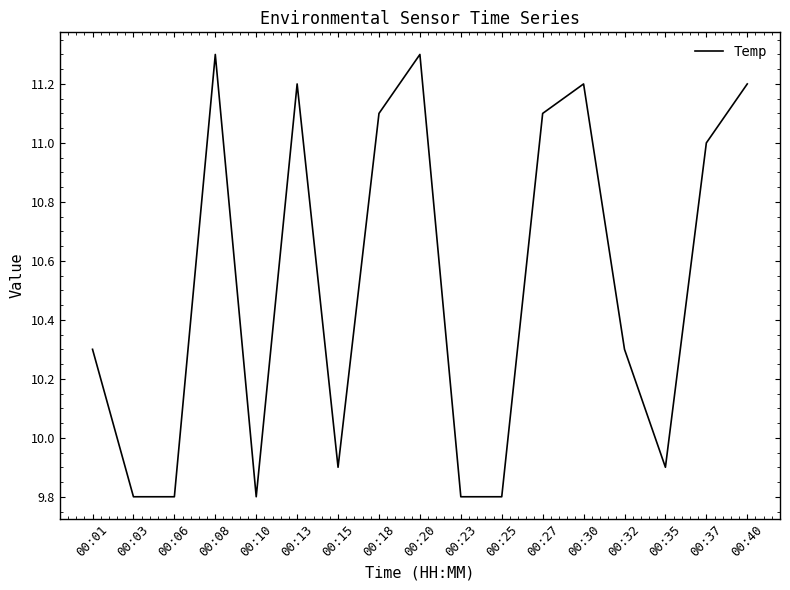

What is the minimum value shown in the chart?

9.8